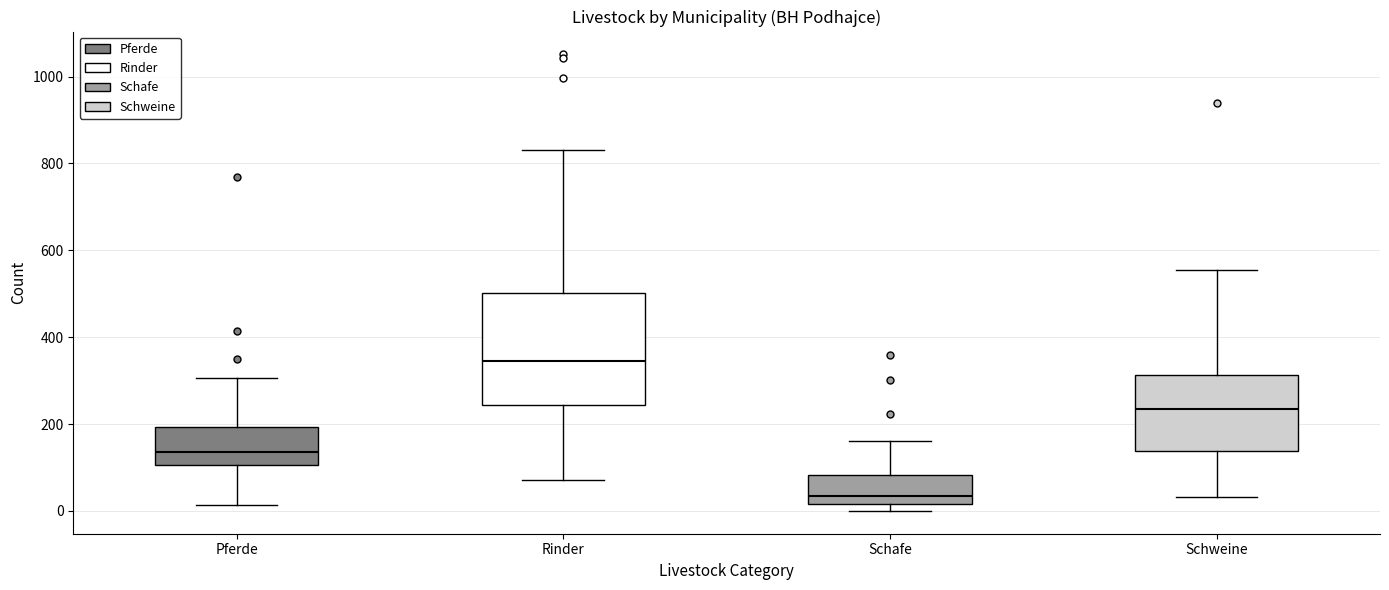

Which box is the tallest, from its lower edge to its upper edge?

Rinder